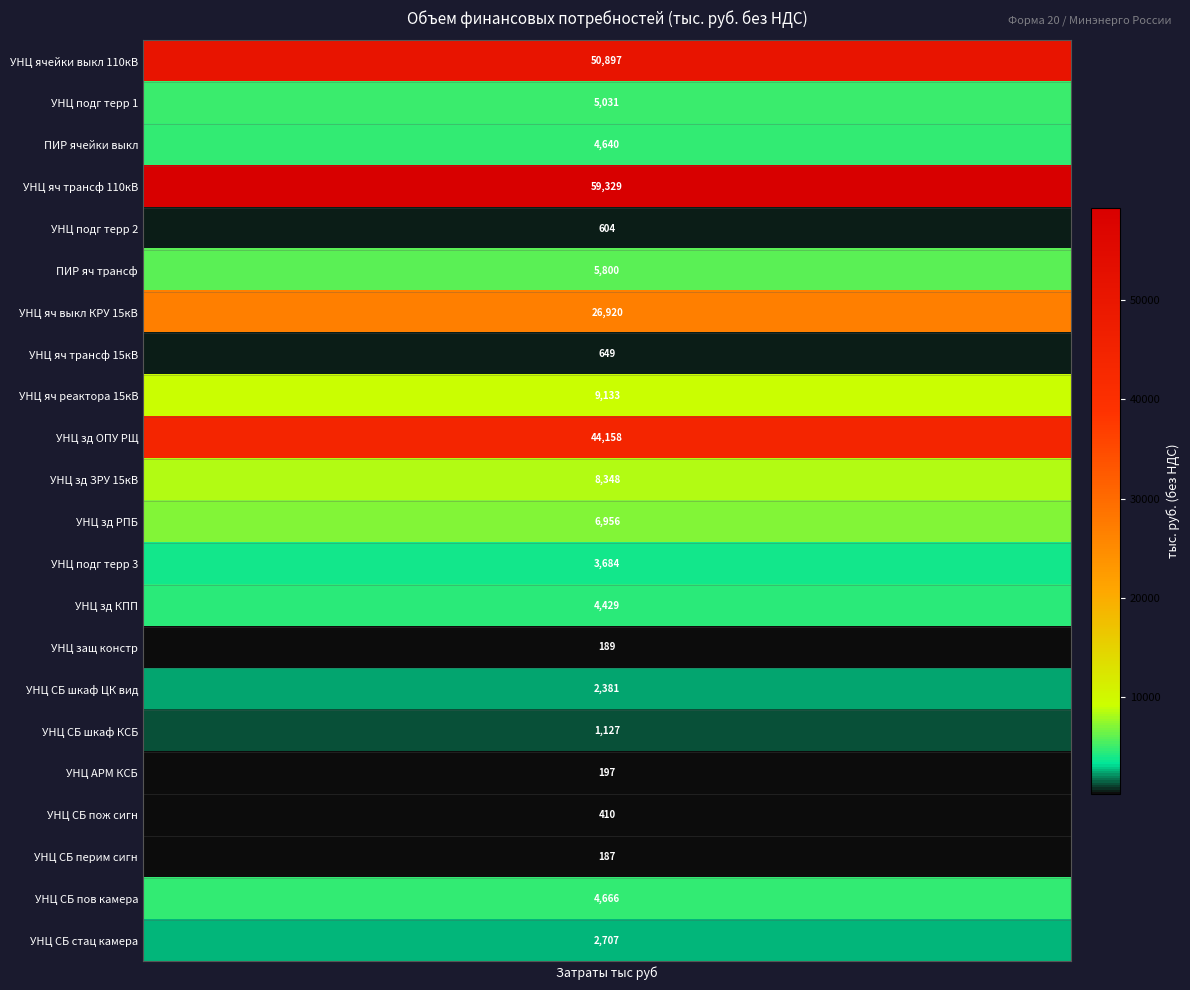

What is the change in value from 2 to 3?

-391.3